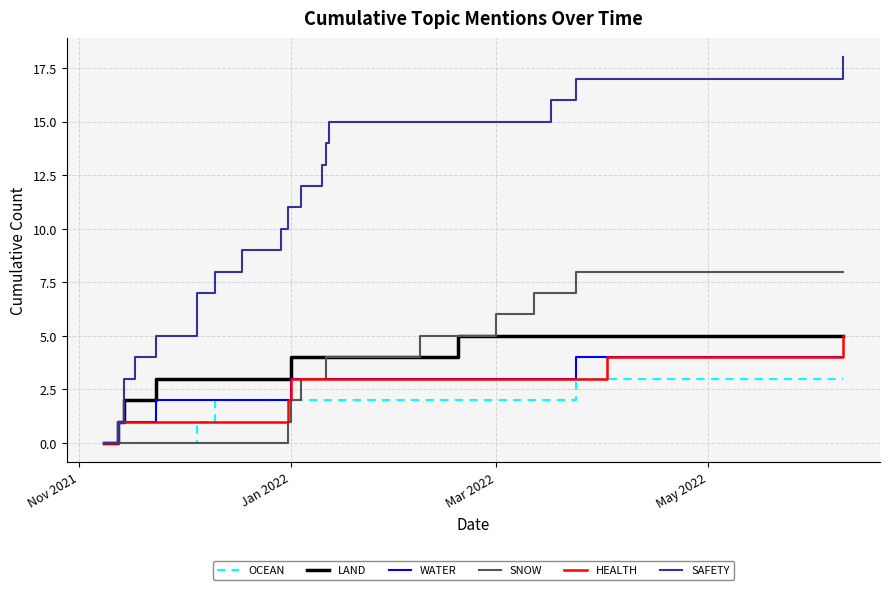

True or false: HEALTH and WATER intersect in this chart.

False